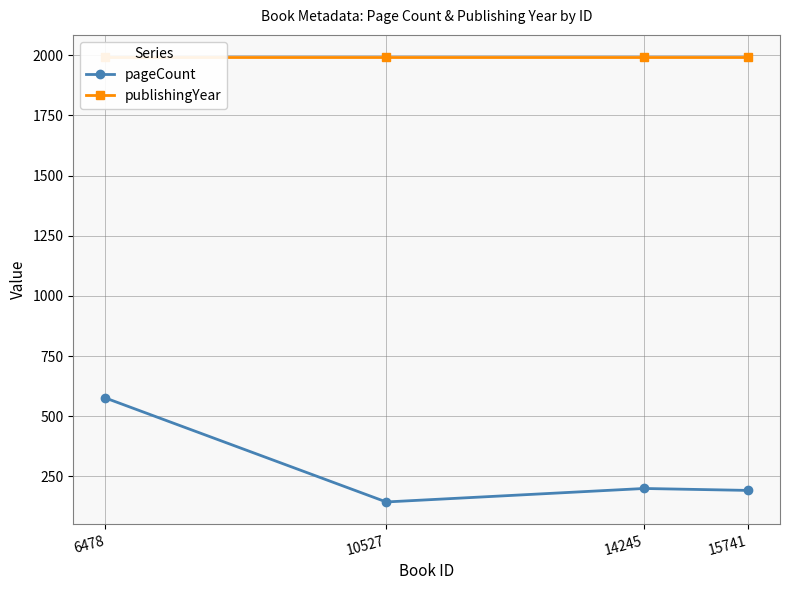

Is it true that pageCount equals 144 at 10527?

True